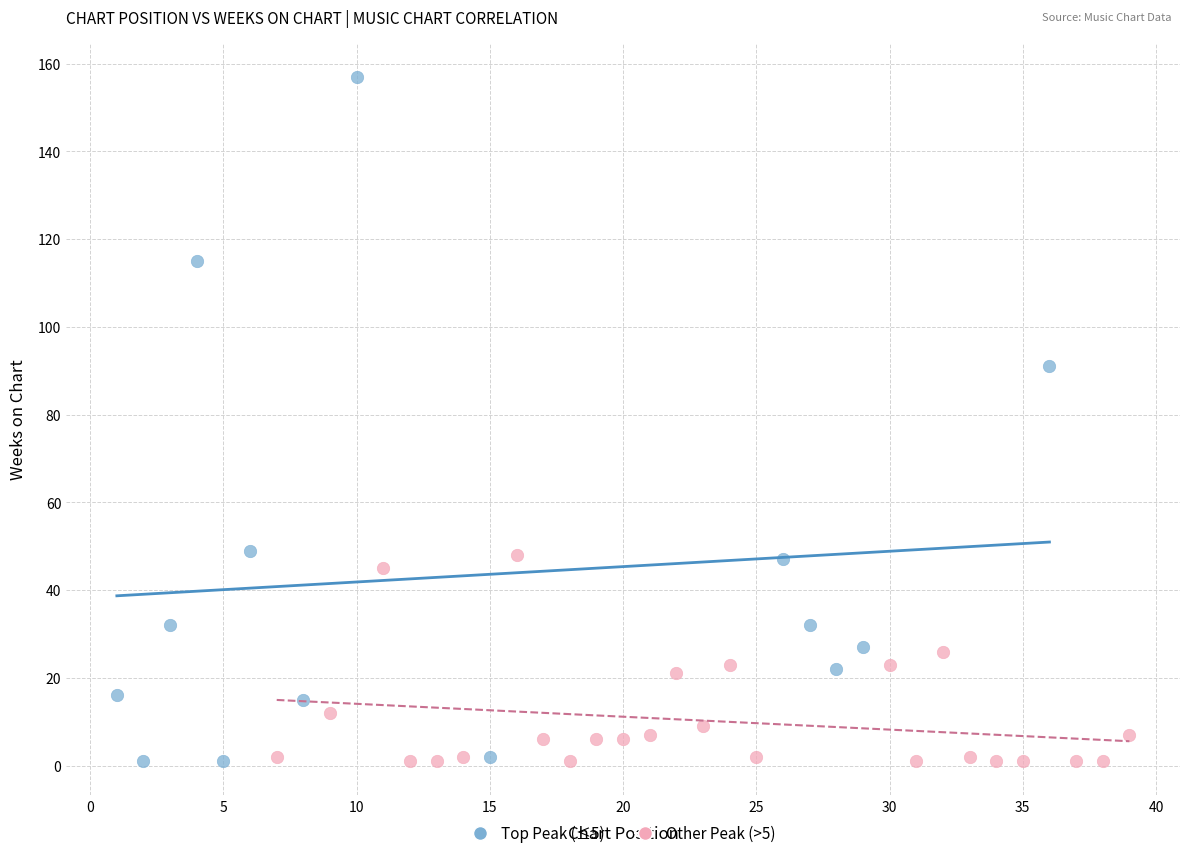

Which series reaches the maximum Y coordinate?

Top Peak (≤5)